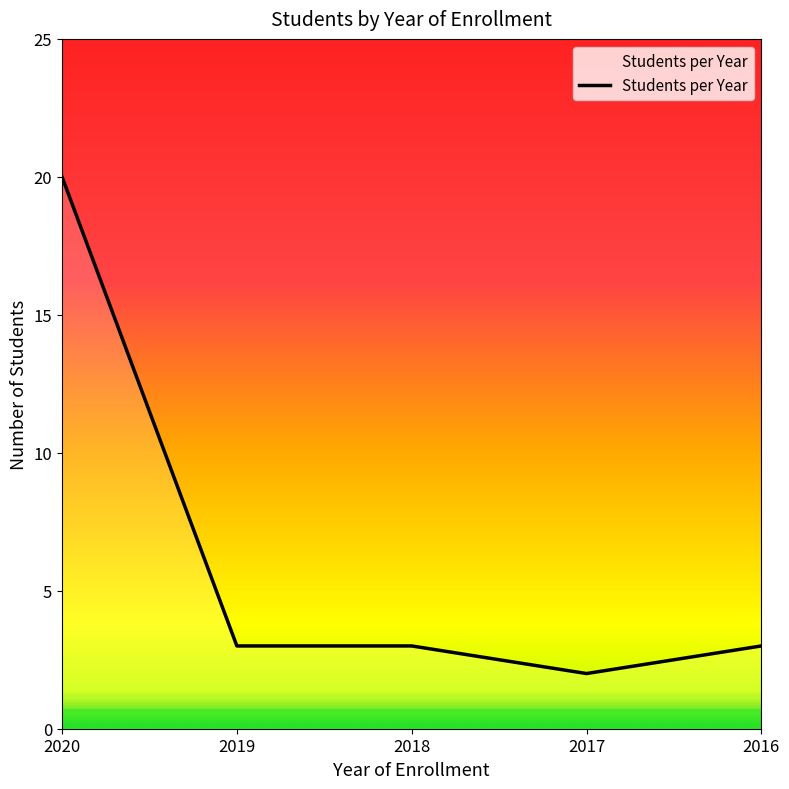

What is the approximate value at 2018?

3